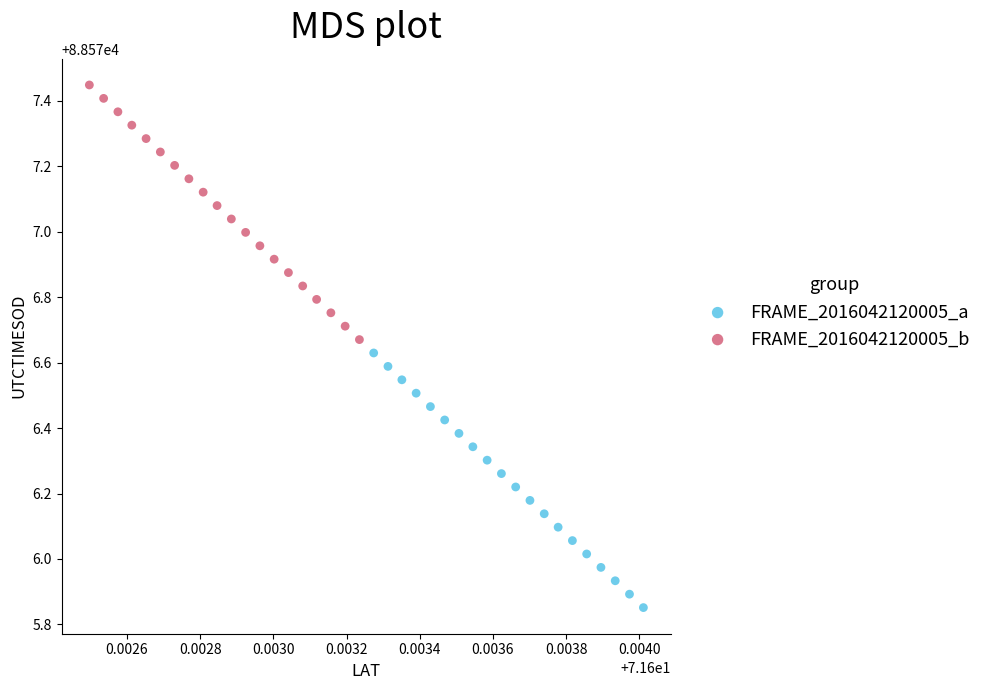

Which series reaches the maximum Y coordinate?

FRAME_2016042120005_b